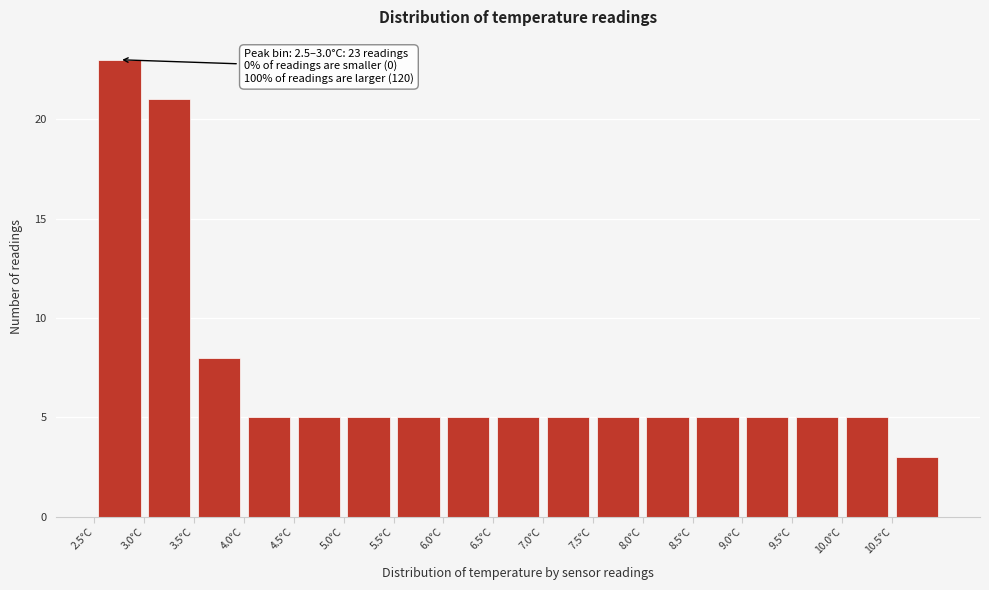

Over which range of the x-axis is the bar tallest?

2.5 to 3.0